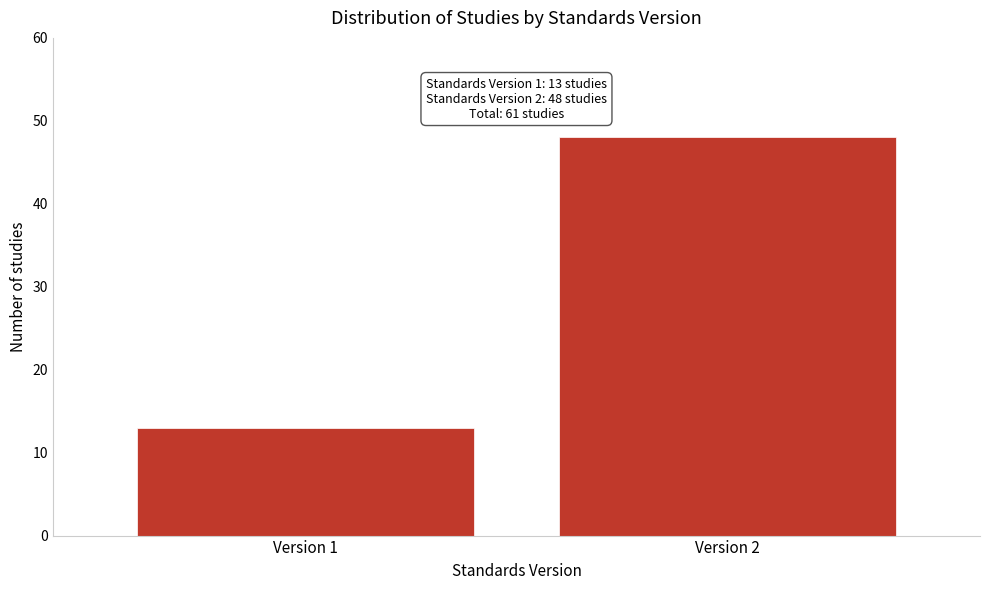

Reading left to right, extract all data points from this chart.

13	48